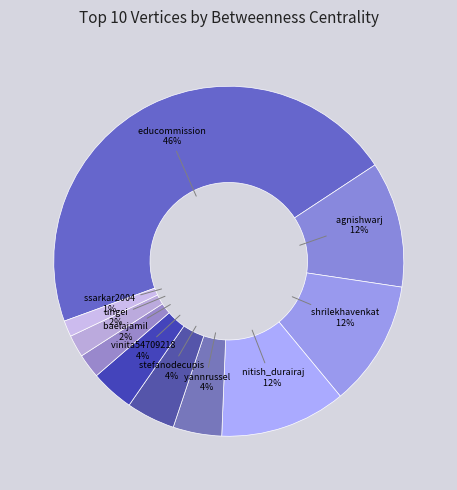

Do yannrussel and ssarkar2004 together represent more than half of the pie?

No